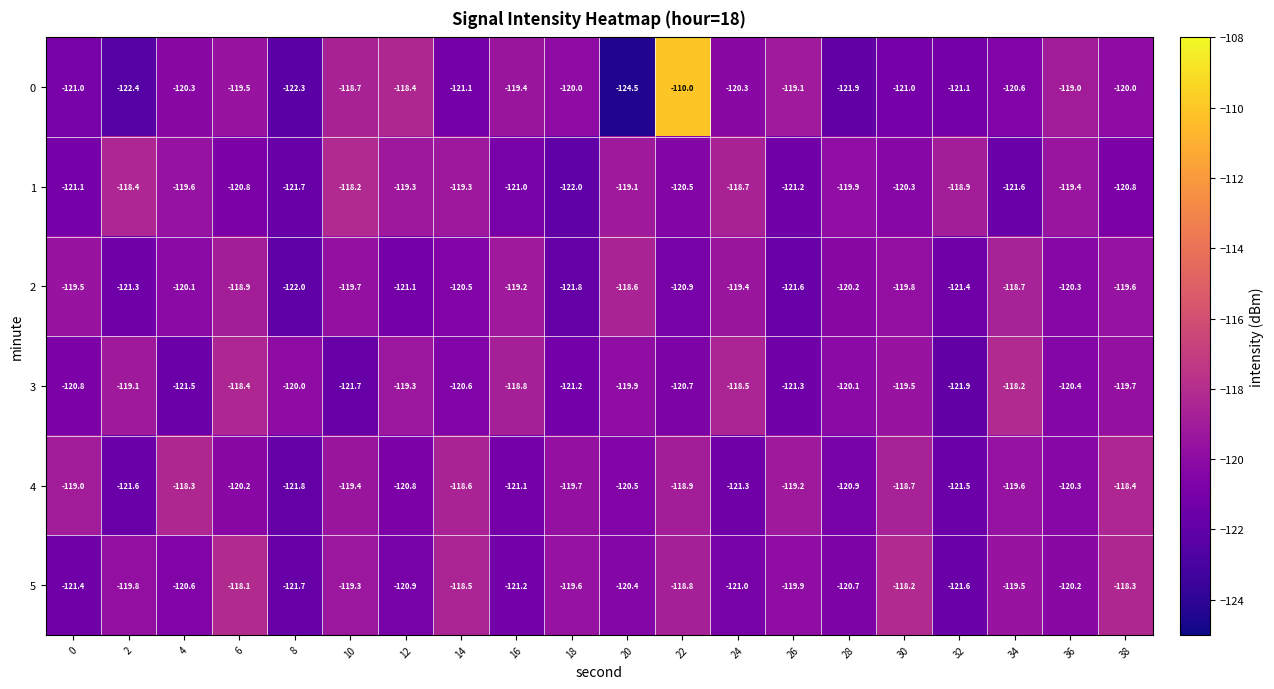

The value of 3 at 24 is -118.5. True or false?

True